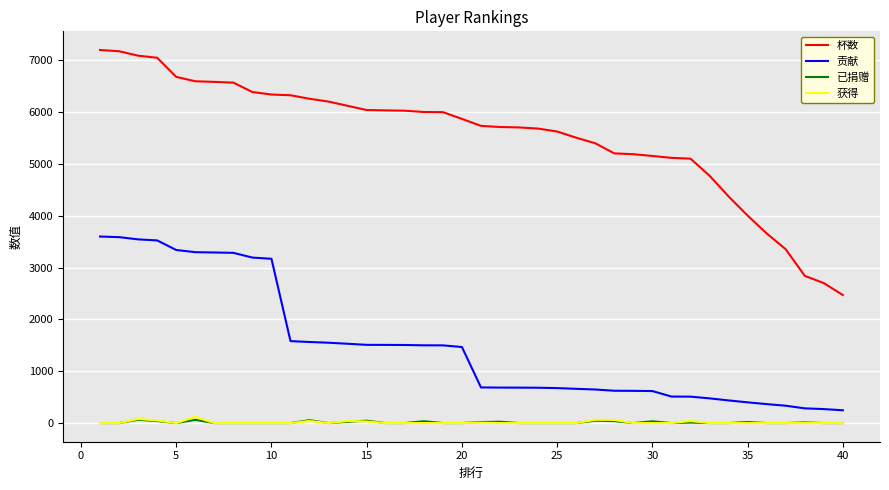

Which series has the largest total across all categories?

杯数